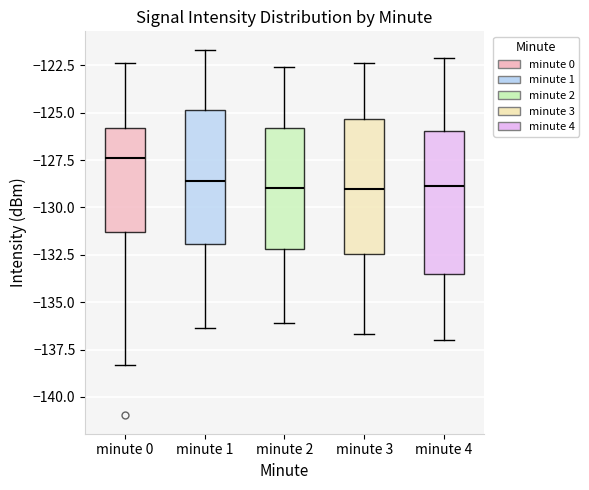

Reading left to right, read every box against the y-axis: the position of its median line, the range the box covers, and the ends of its whiskers. The values are not printed on the chart, so give them approximately, as read against the axis.

minute 0: median -127.5, box -131.5 to -126.0, whiskers -138.5 to -122.5
minute 1: median -128.5, box -132.0 to -125.0, whiskers -136.5 to -121.5
minute 2: median -129.0, box -132.0 to -126.0, whiskers -136.0 to -122.5
minute 3: median -129.0, box -132.5 to -125.5, whiskers -136.5 to -122.5
minute 4: median -129.0, box -133.5 to -126.0, whiskers -137.0 to -122.0